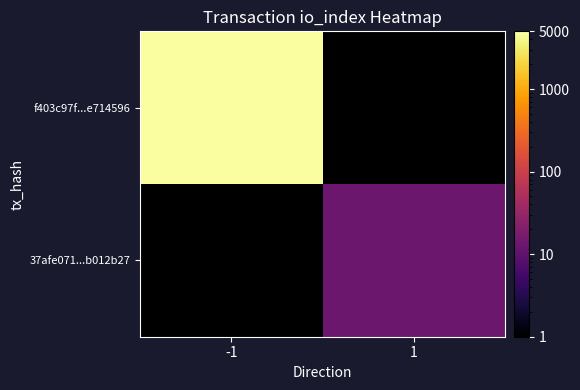

Read the f403c97f...e714596 value at -1.

4800.0